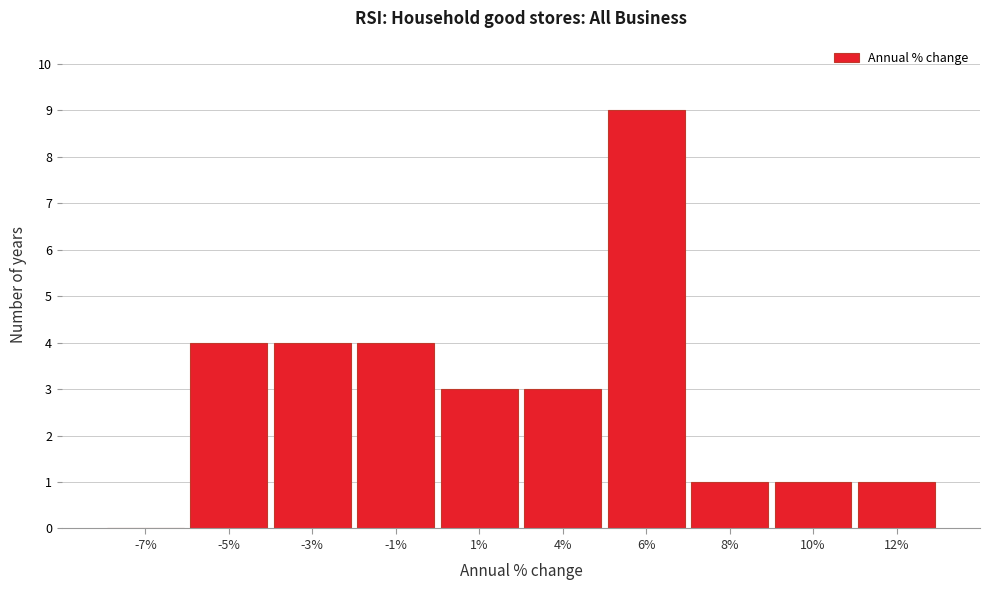

Read the value at -3%.

4